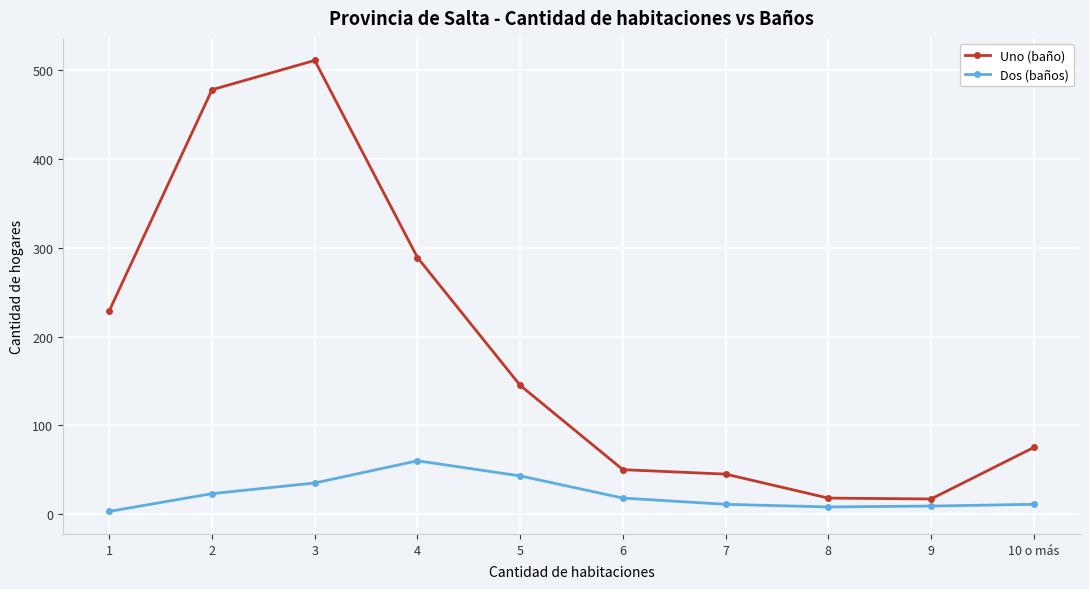

In Uno (baño), how many points are lower than both neighbors (excluding endpoints)?

1